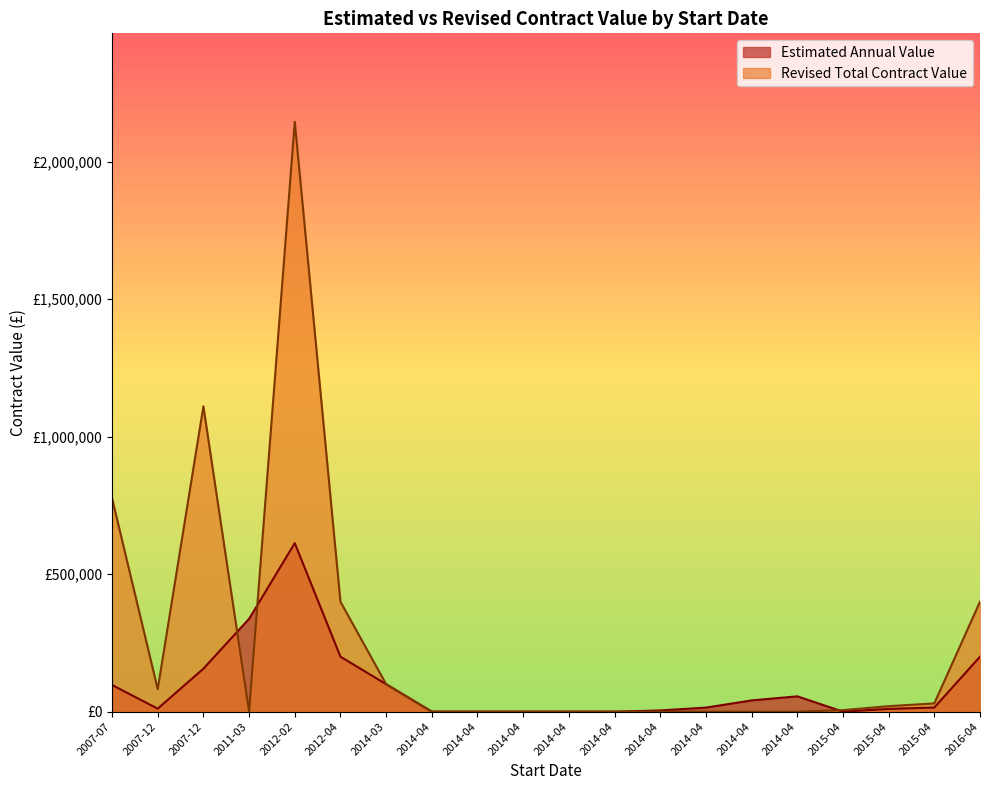

Is the value of Revised Total Contract Value at 2015-04 greater than the value of Estimated Annual Value at 2007-07?

No